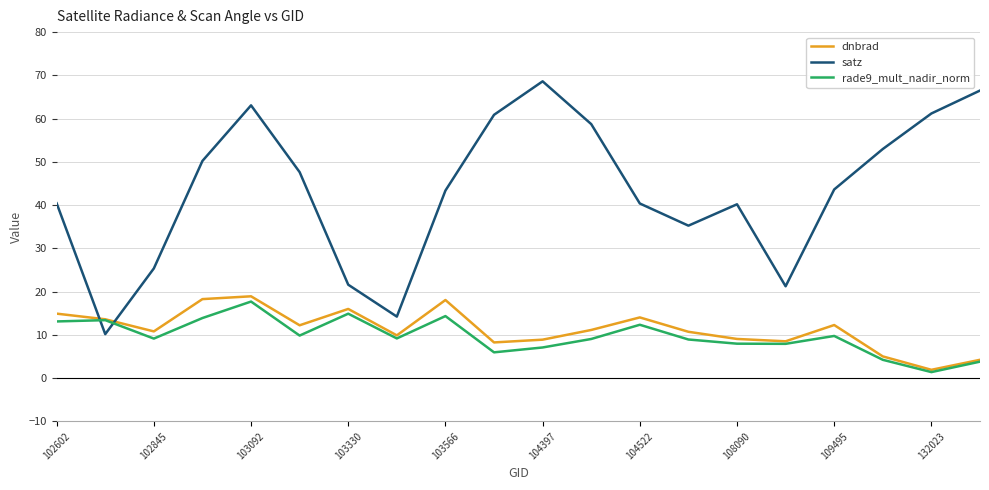

How many distinct data groups are displayed?

3